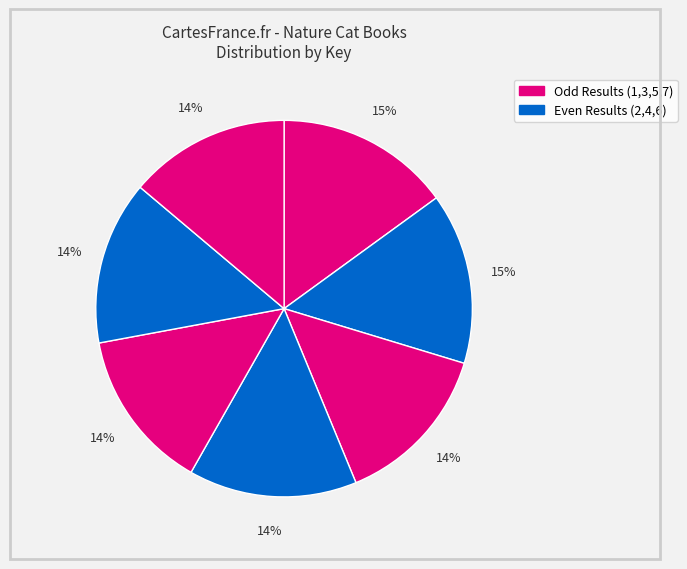

Count the number of slices in the pie.

7